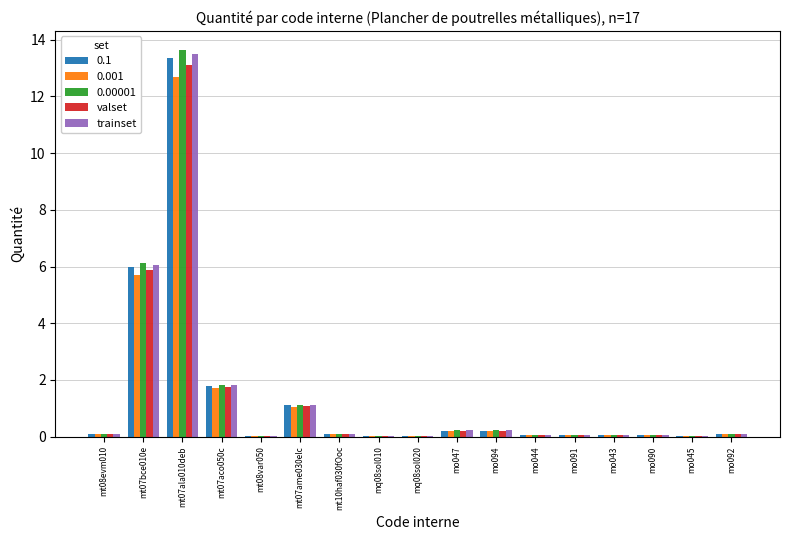

True or false: valset has a value of 19.1 at mt07ala010deb.

False